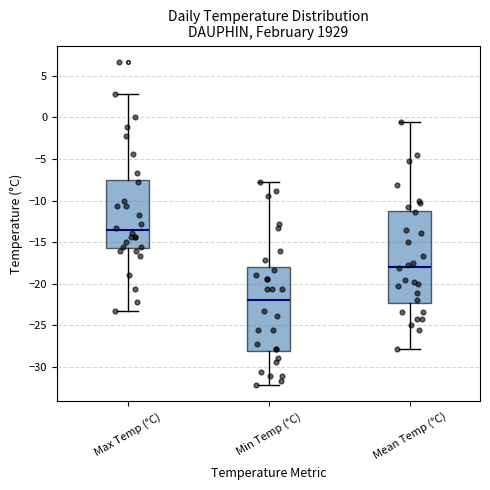

Where is the lower edge of the box for Max Temp (°C) on the y-axis? The values are not printed on the chart, so give them approximately, as read against the axis.

-15.5